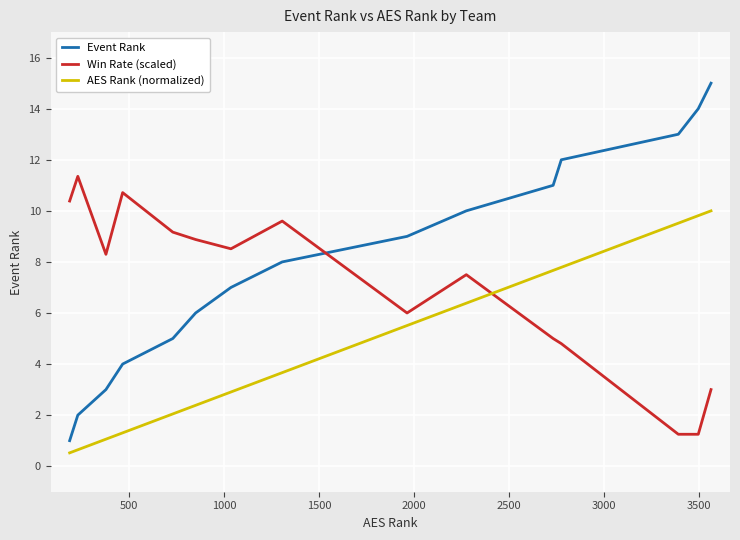

Which series has the largest total across all categories?

Event Rank